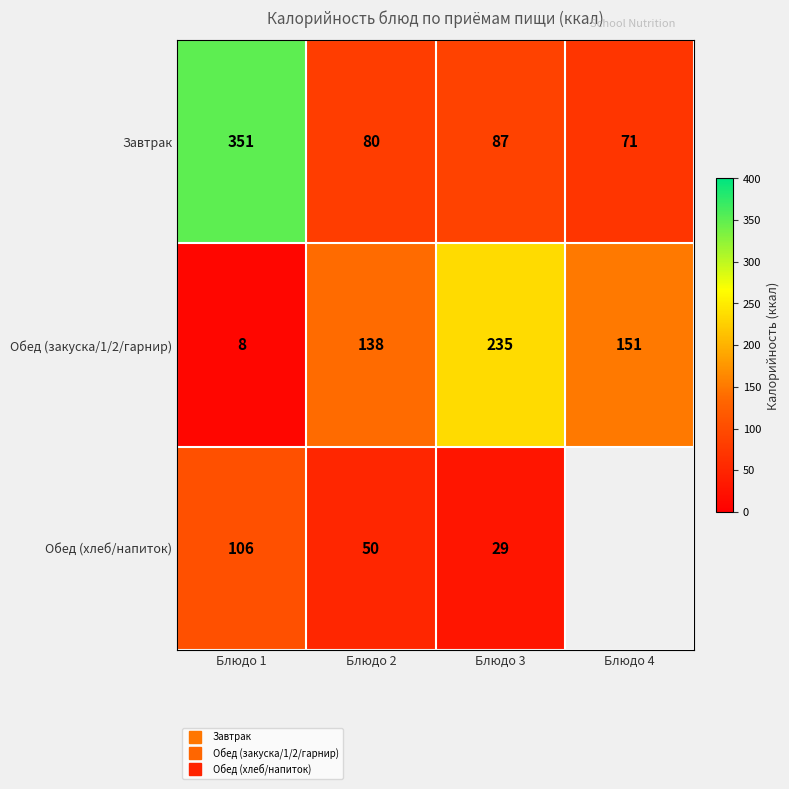

At which label does Обед (хлеб/напиток) reach its peak?

Блюдо 1